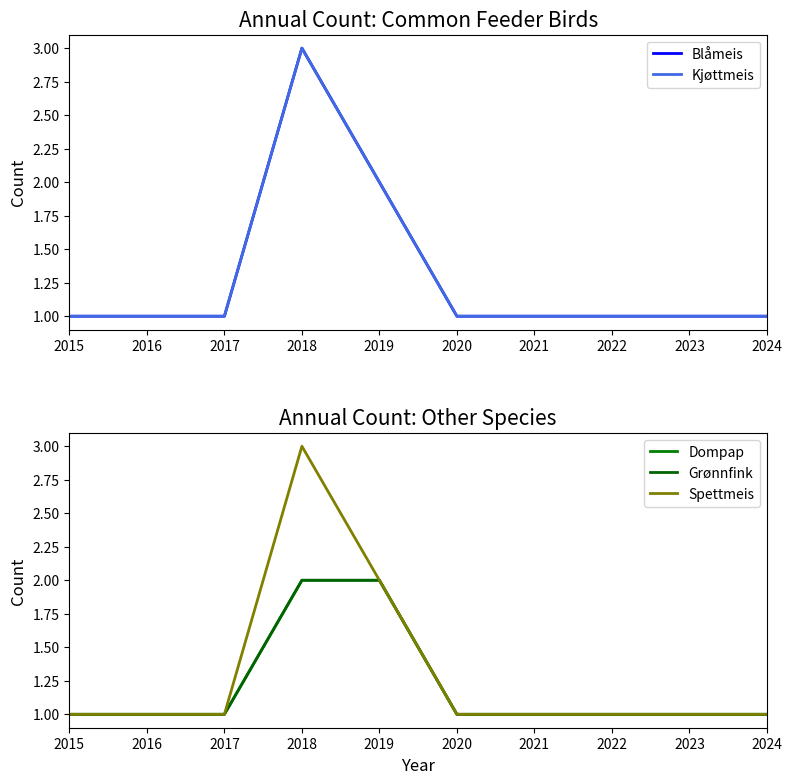

Reading left to right, list all the values displayed in this chart.

Blåmeis: 2015=1	2016=1	2017=1	2018=3	2019=2	2020=1	2021=1	2022=1	2023=1	2024=1
Kjøttmeis: 2015=1	2016=1	2017=1	2018=3	2019=2	2020=1	2021=1	2022=1	2023=1	2024=1
Dompap: 2015=1	2016=1	2017=1	2018=2	2019=2	2020=1	2021=1	2022=1	2023=1	2024=1
Grønnfink: 2015=1	2016=1	2017=1	2018=2	2019=2	2020=1	2021=1	2022=1	2023=1	2024=1
Spettmeis: 2015=1	2016=1	2017=1	2018=3	2019=2	2020=1	2021=1	2022=1	2023=1	2024=1